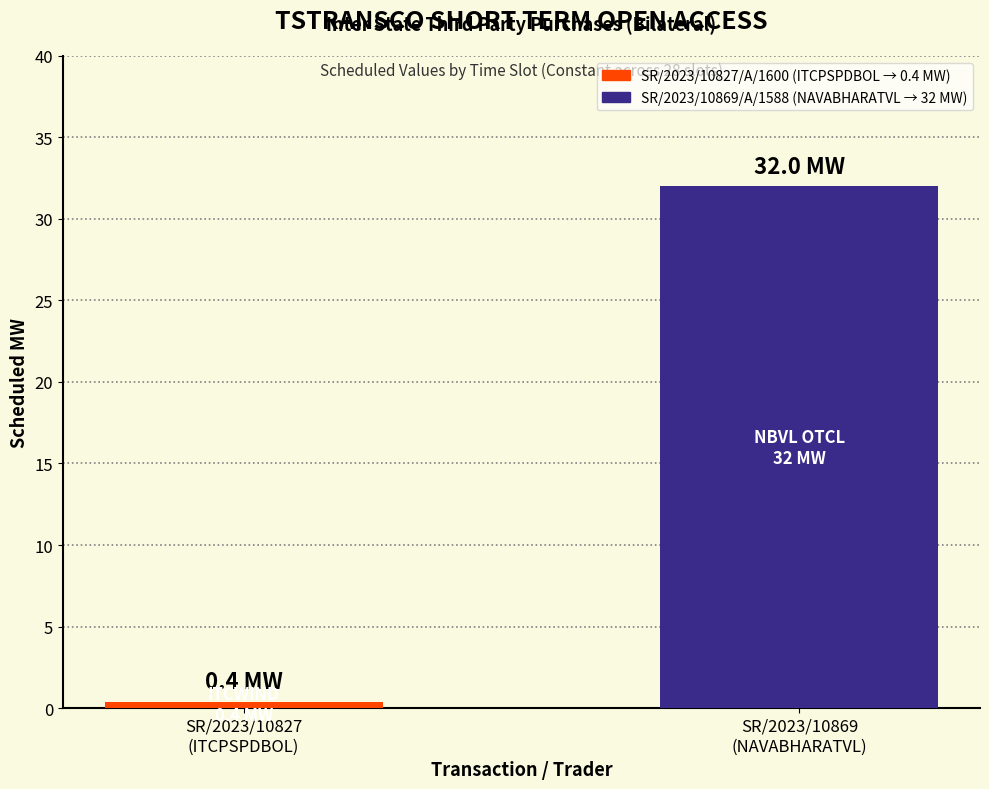

What is the maximum value shown in the chart?

32.0